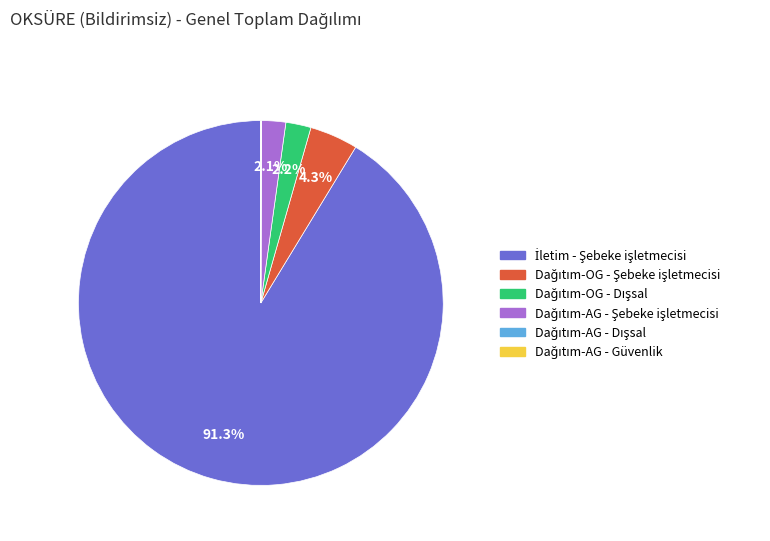

Does any single category account for the majority?

Yes